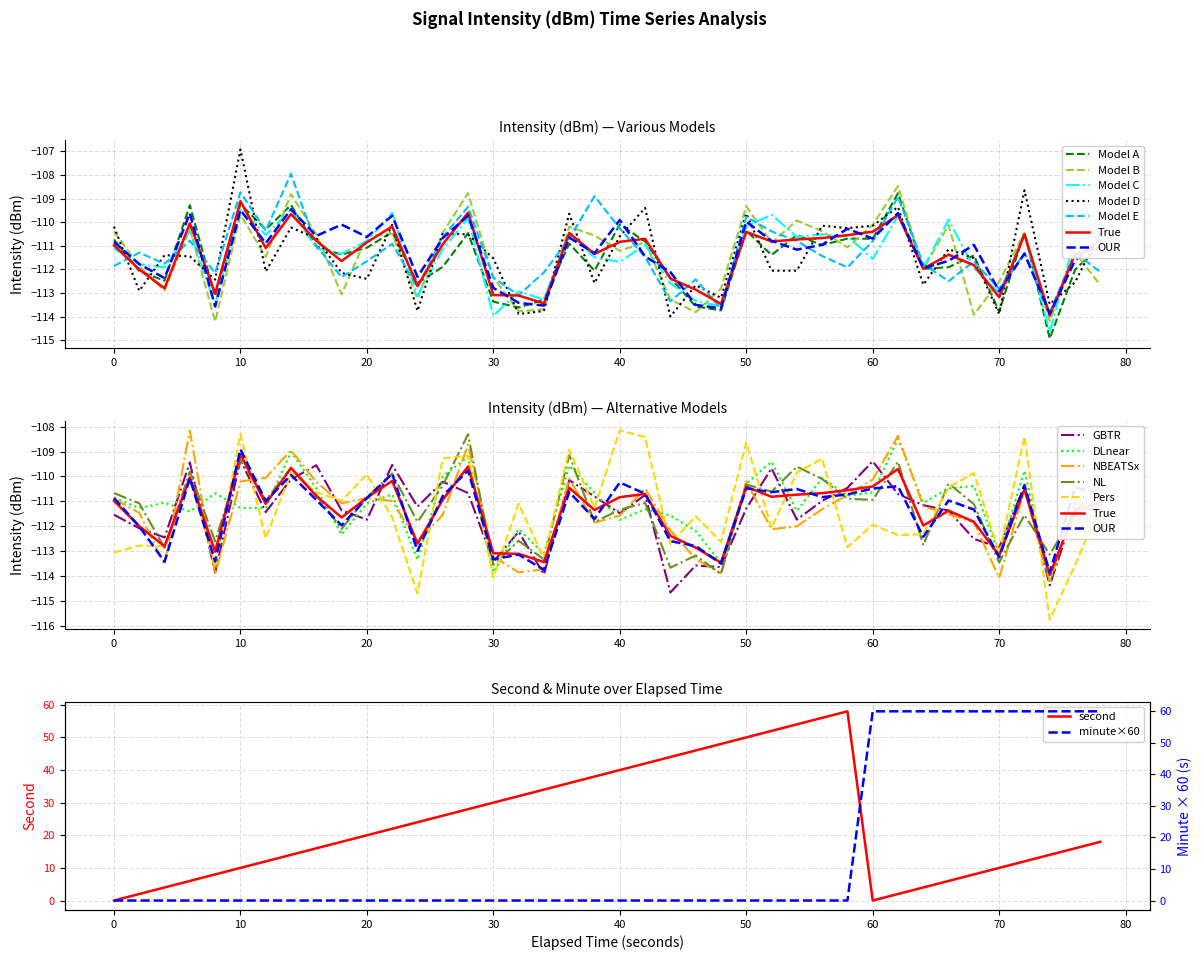

What is the maximum value for second?

58